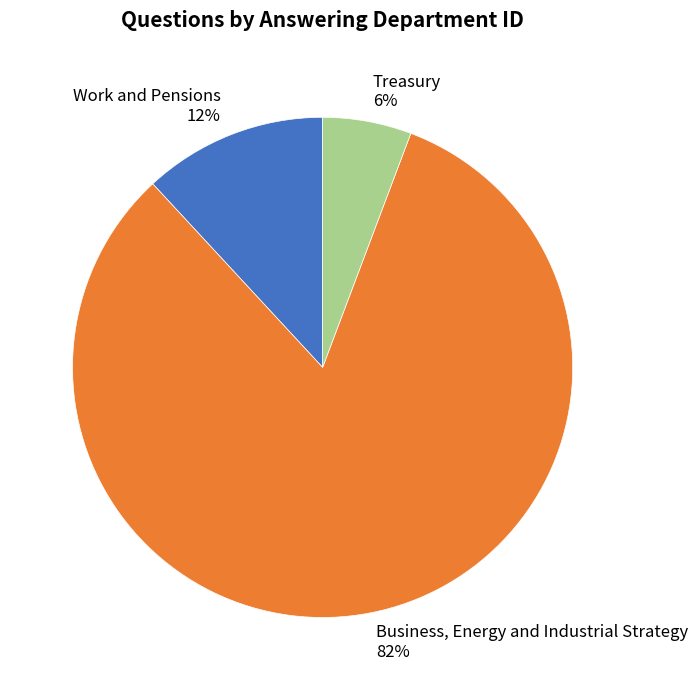

Which category has the biggest portion of the pie?

Business, Energy and Industrial Strategy